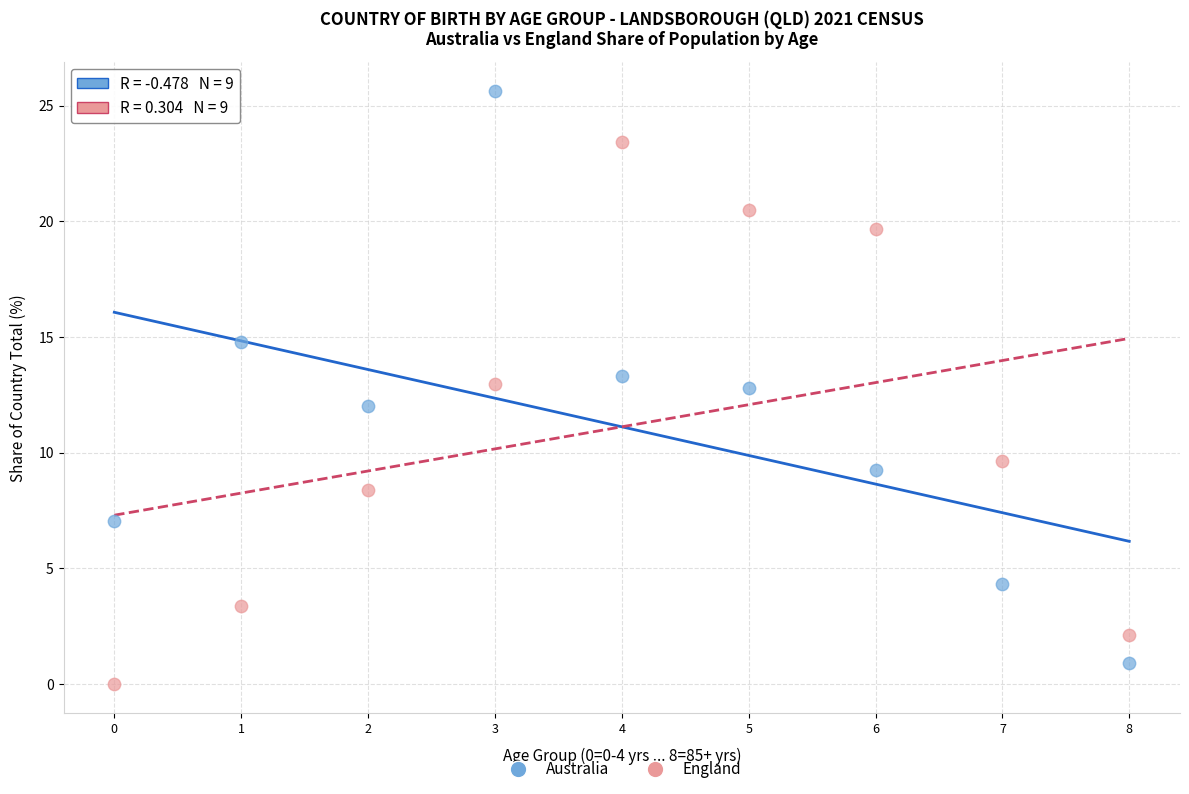

Which series reaches the minimum Y coordinate?

England